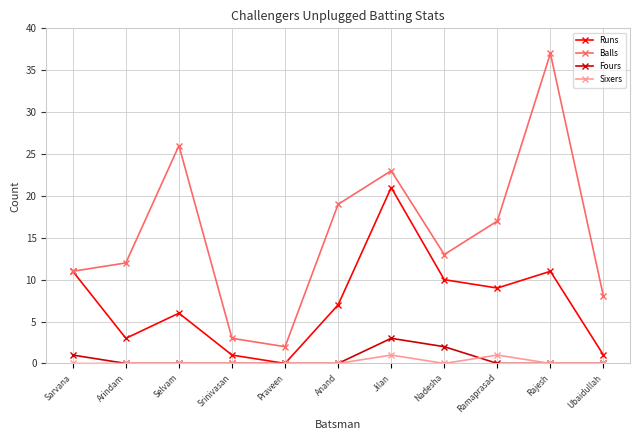

Does the chart have visible grid lines?

Yes